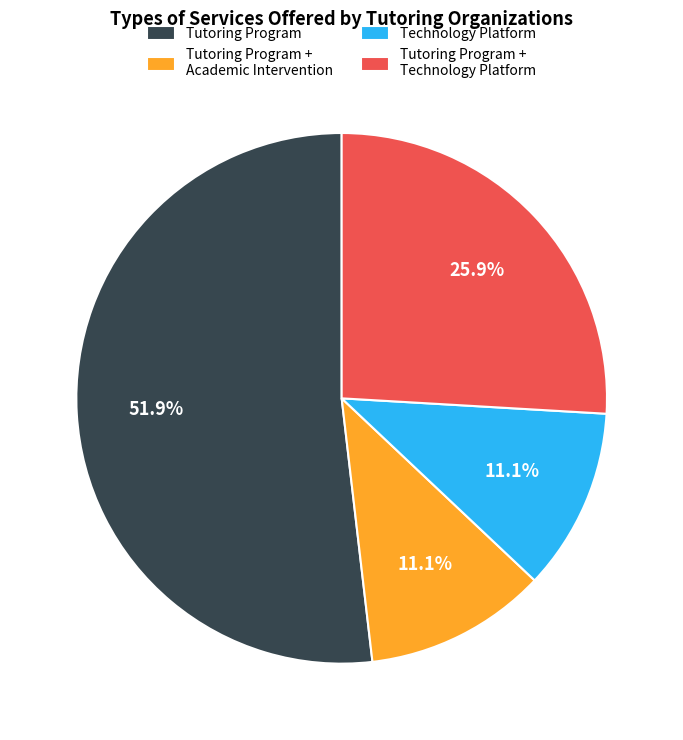

To the nearest percent, what is the average slice percentage?

25%